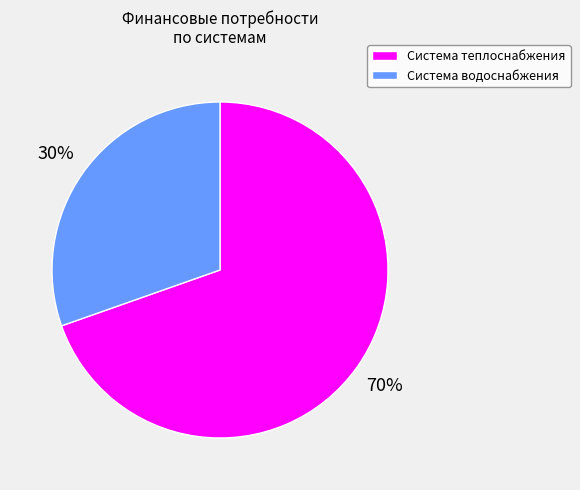

Rank the categories by value from lowest to highest.

Система водоснабжения, Система теплоснабжения